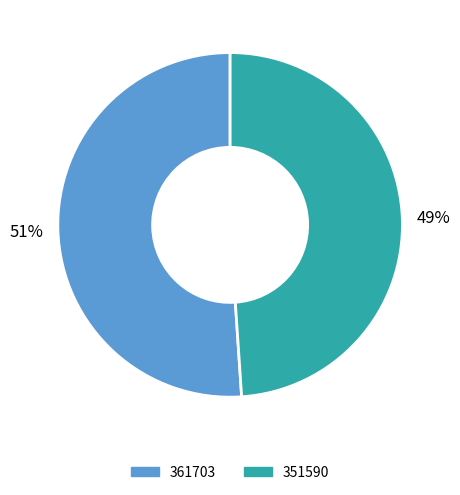

Which slice represents more than half of the pie?

361703